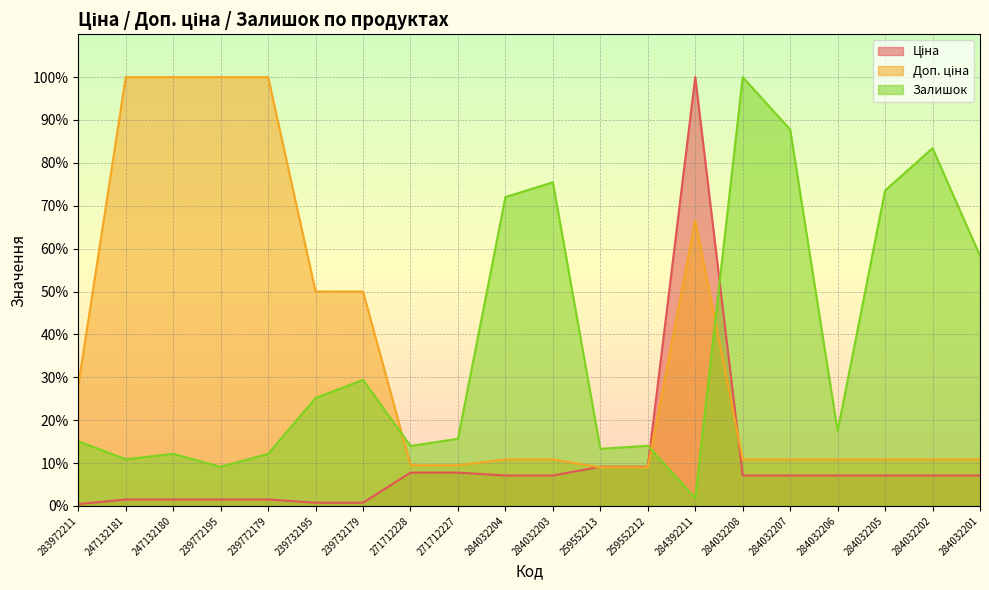

What is the average value of the Доп. ціна series?

35.9